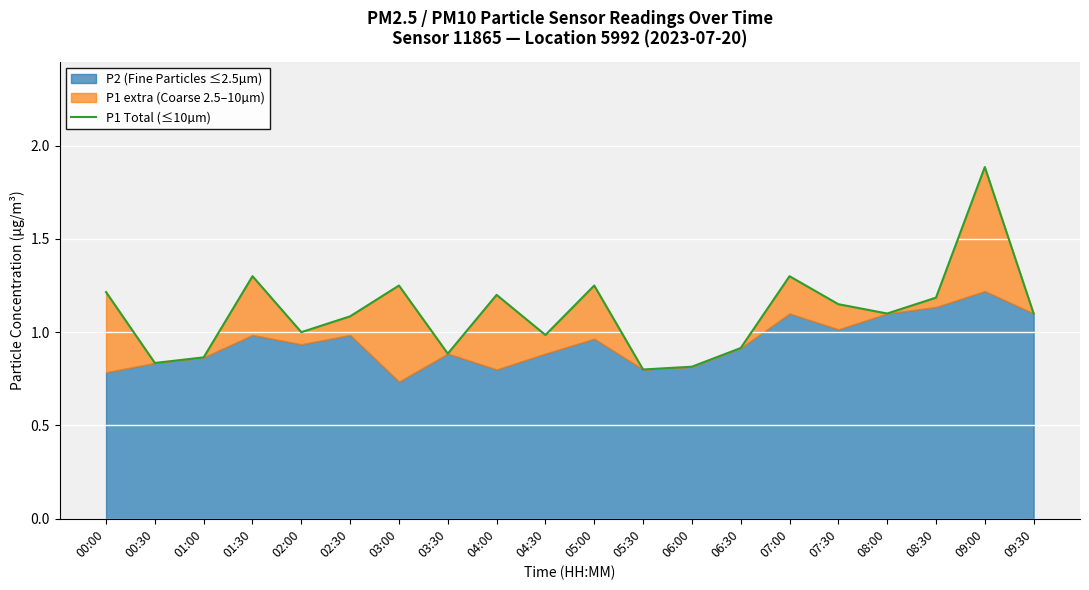

What is the ratio of the value at 05:30 to the value at 02:00?

0.8